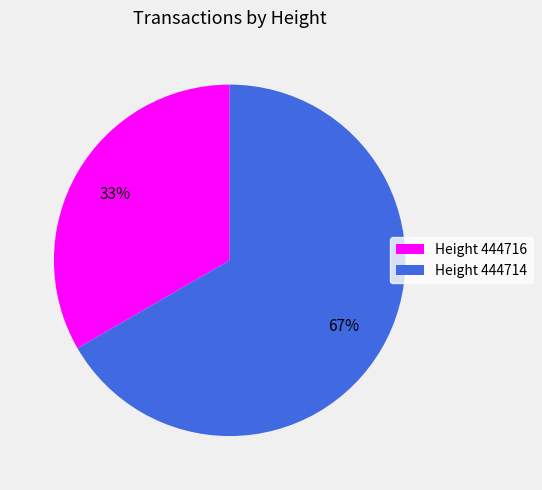

Rank the categories by value from lowest to highest.

Height 444716, Height 444714